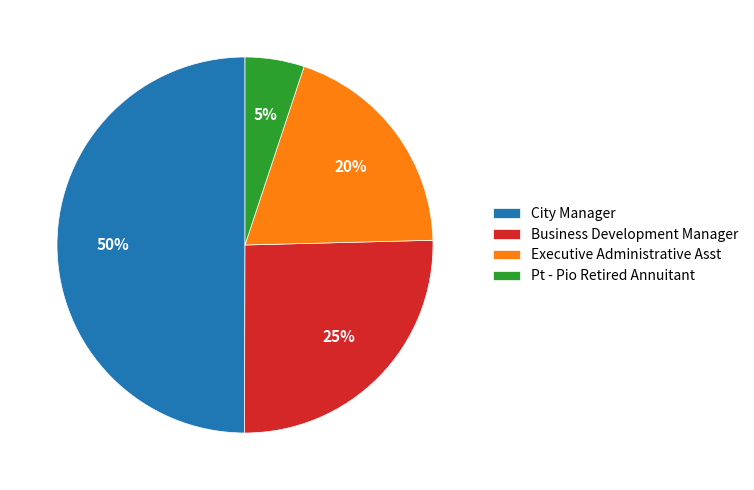

Which slice is the smallest?

Pt - Pio Retired Annuitant